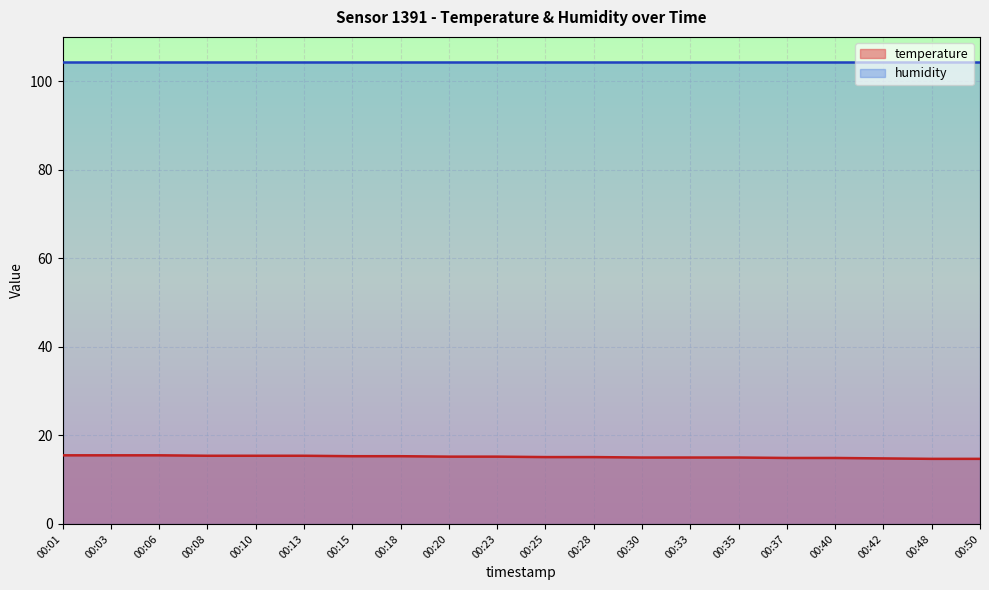

What is the minimum value shown in the chart?

14.7